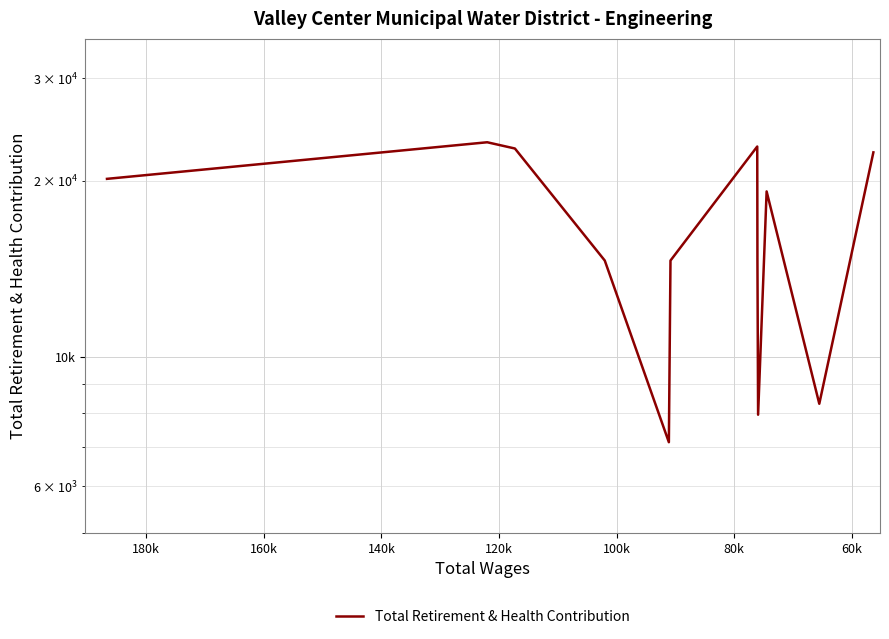

What is the average value?

16485